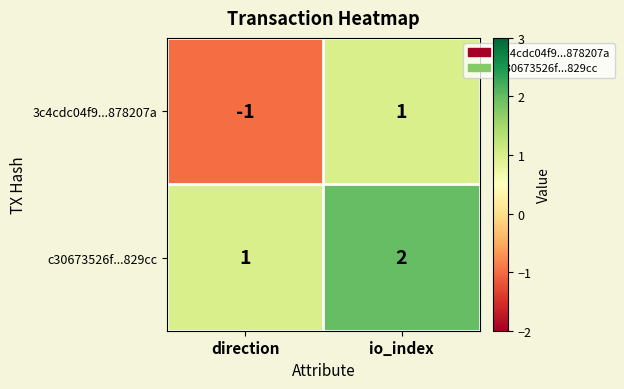

What is the spread (max minus min) of values at io_index?

1